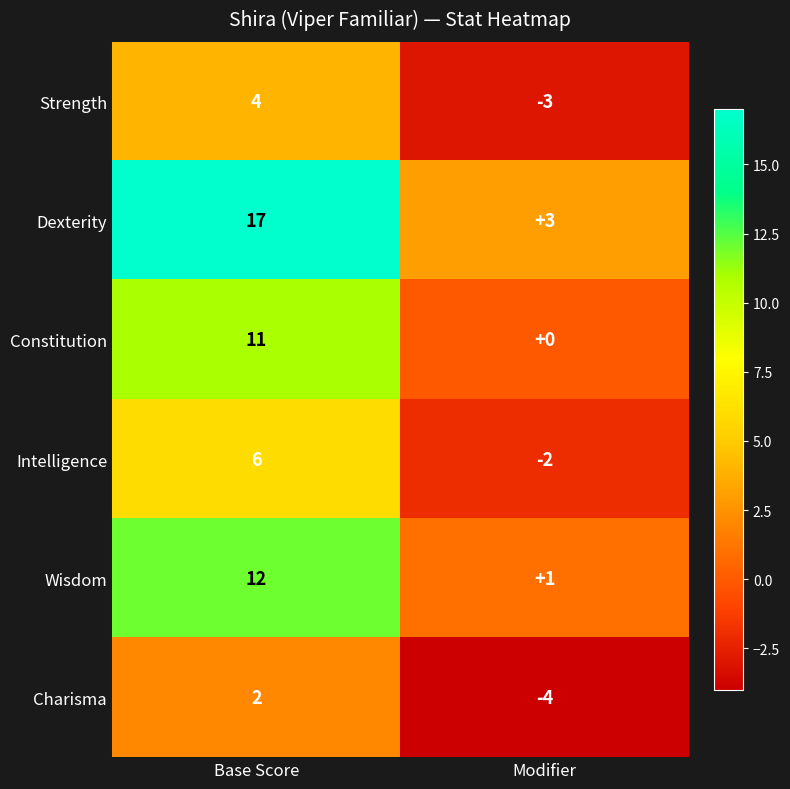

At Modifier, list the series in order from largest to smallest.

Dexterity, Wisdom, Constitution, Intelligence, Strength, Charisma